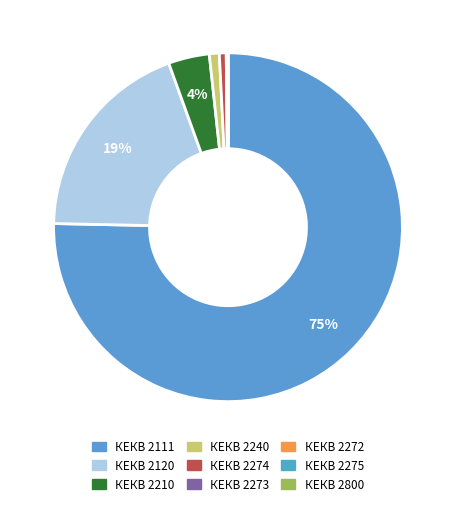

Is there any slice that represents more than half of the pie?

Yes